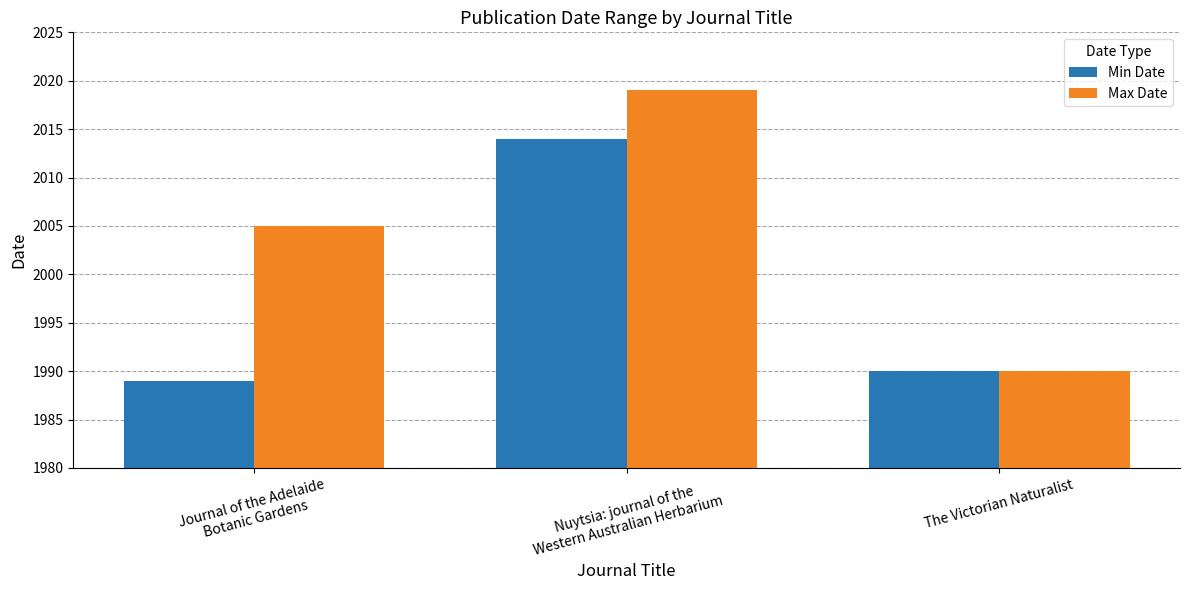

At which label does Min Date first exceed 1990?

Nuytsia: journal of the
Western Australian Herbarium